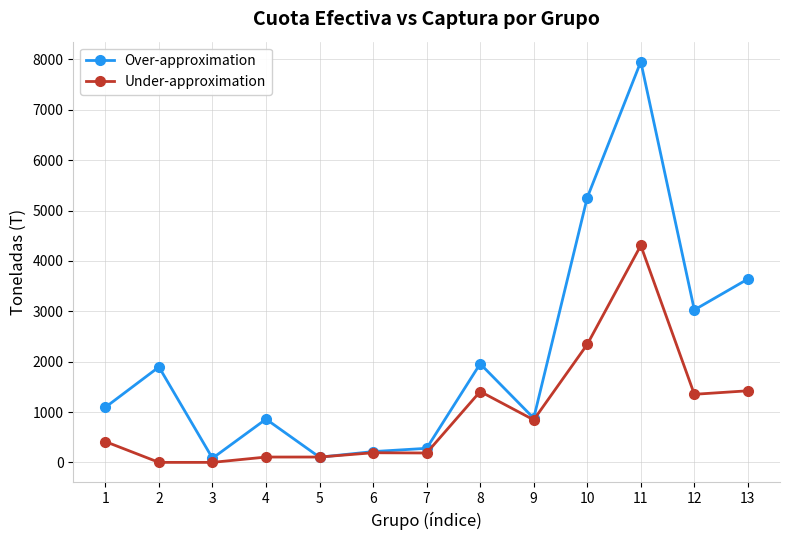

What is the difference between the maximum and minimum values in the Under-approximation series?

4306.9